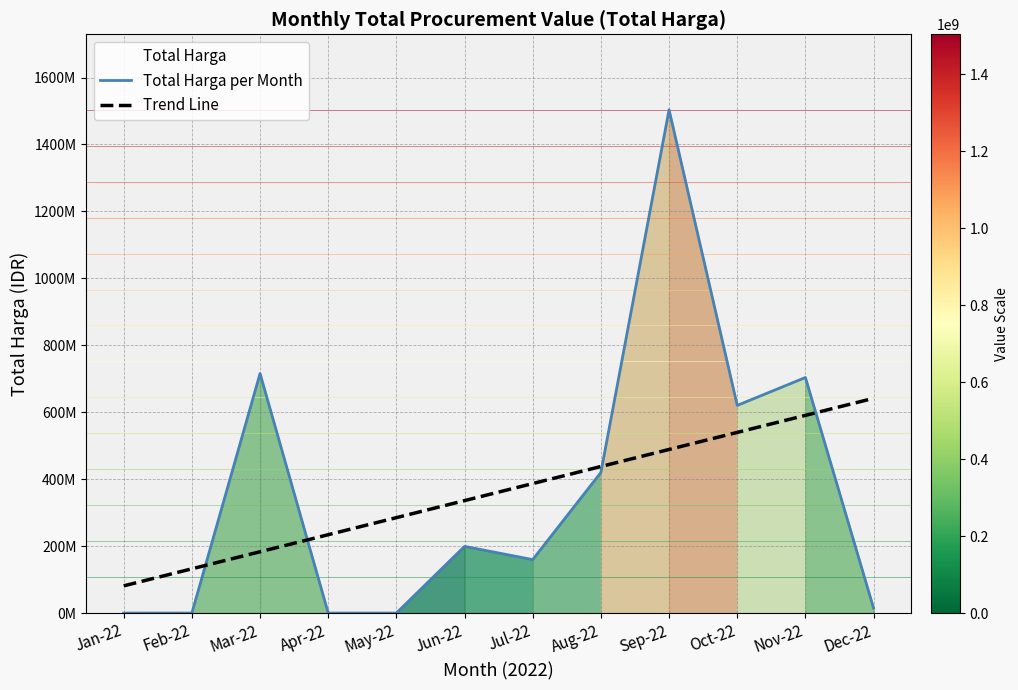

What is the approximate value of Trend Line at Sep-22?

488790451.6